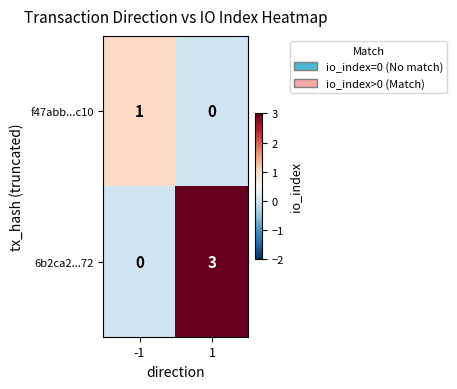

Is the value of f47abb...c10 at -1 greater than the value of 6b2ca2...72 at -1?

Yes